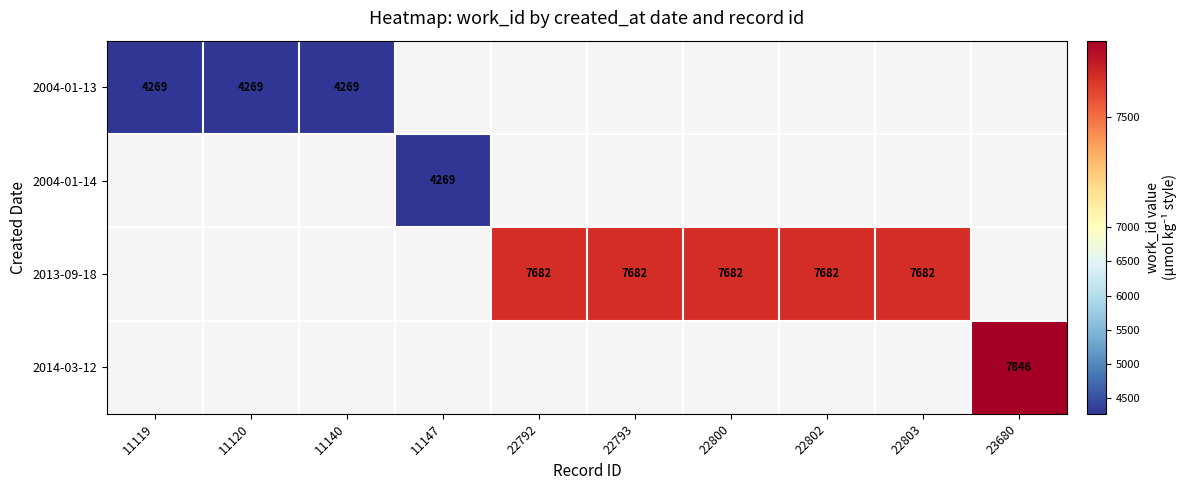

Rank the categories by 2013-09-18 value from lowest to highest.

11119, 11120, 11140, 11147, 22792, 22793, 22800, 22802, 22803, 23680